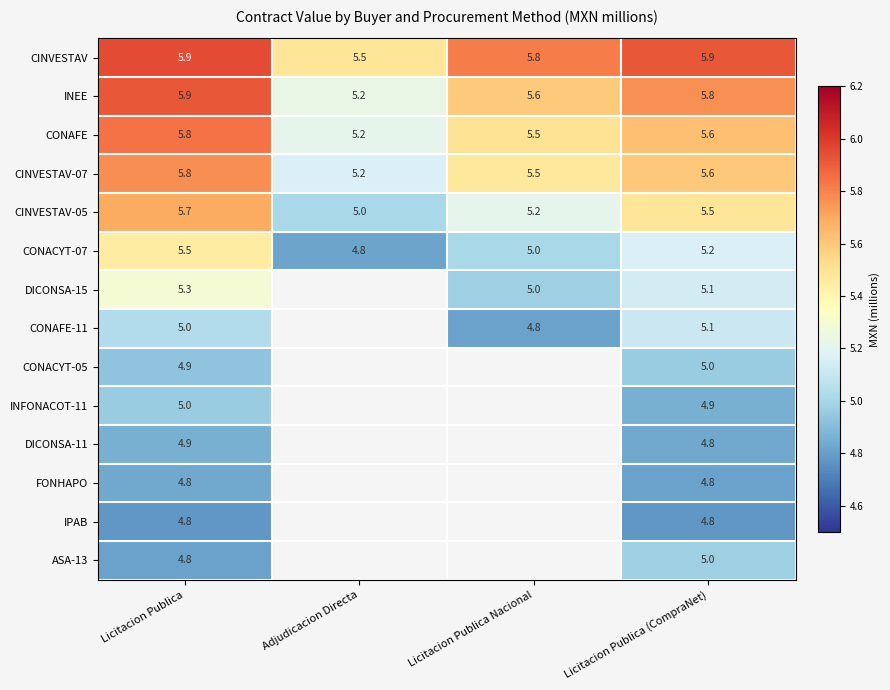

List the labels in order of CINVESTAV-05 value, largest first.

Licitacion Publica, Licitacion Publica (CompraNet), Licitacion Publica Nacional, Adjudicacion Directa